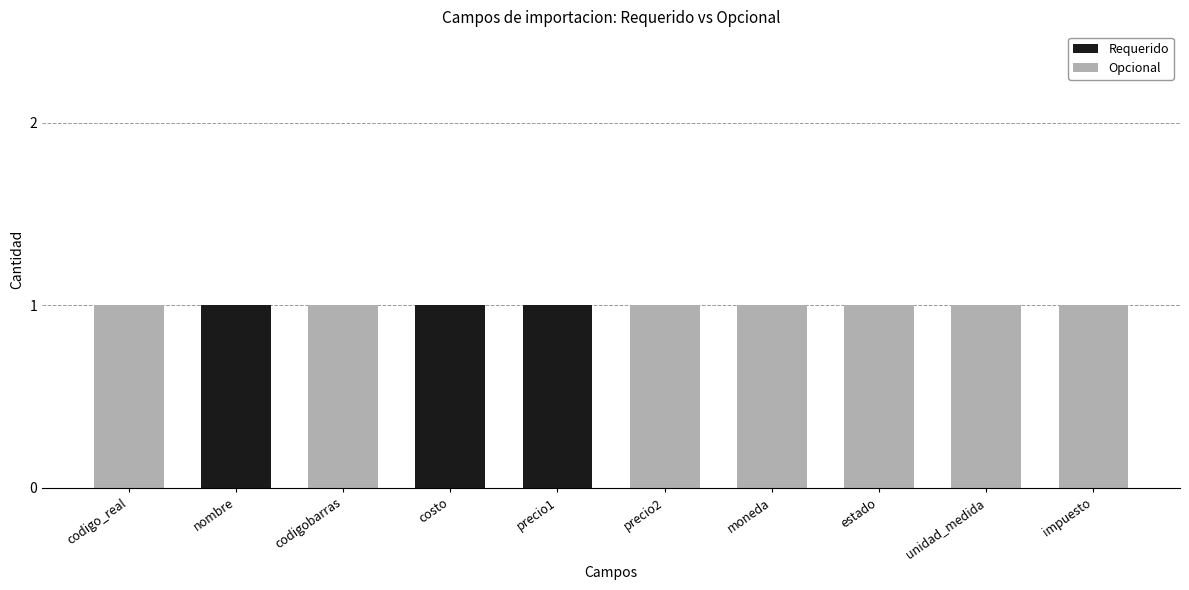

Reading left to right, what are the values for Requerido?

codigo_real=0	nombre=1	codigobarras=0	costo=1	precio1=1	precio2=0	moneda=0	estado=0	unidad_medida=0	impuesto=0